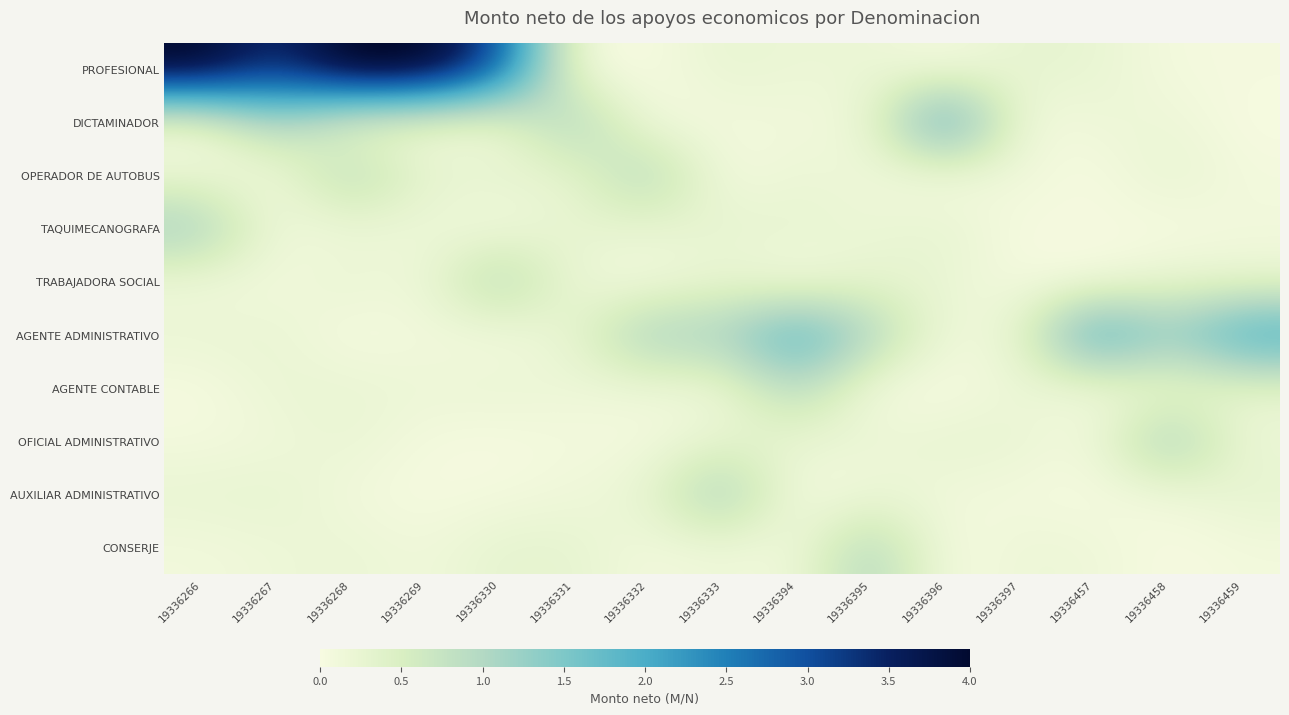

Reading left to right, transcribe all the data shown in this chart.

PROFESIONAL: 19336266=4.1	19336267=3.3	19336268=4.2	19336269=4.2	19336330=3.0	19336331=0.0	19336332=0.0	19336333=0.3	19336394=0.2	19336395=0.2	19336396=0.0	19336397=0.3	19336457=0.2	19336458=0.1	19336459=0.1
DICTAMINADOR: 19336266=0.1	19336267=1.1	19336268=0.2	19336269=0.1	19336330=0.1	19336331=1.2	19336332=0.0	19336333=0.1	19336394=0.1	19336395=0.1	19336396=2.2	19336397=0.1	19336457=0.2	19336458=0.2	19336459=0.0
OPERADOR DE AUTOBUS: 19336266=0.2	19336267=0.1	19336268=1.0	19336269=0.3	19336330=0.3	19336331=0.2	19336332=1.1	19336333=0.0	19336394=0.2	19336395=0.1	19336396=0.0	19336397=0.1	19336457=0.0	19336458=0.3	19336459=0.1
TAQUIMECANOGRAFA: 19336266=1.2	19336267=0.1	19336268=0.2	19336269=0.2	19336330=0.1	19336331=0.3	19336332=0.2	19336333=0.3	19336394=0.3	19336395=0.2	19336396=0.3	19336397=0.0	19336457=0.1	19336458=0.0	19336459=0.1
TRABAJADORA SOCIAL: 19336266=0.1	19336267=0.1	19336268=0.2	19336269=0.1	19336330=1.1	19336331=0.2	19336332=0.0	19336333=0.2	19336394=0.0	19336395=0.3	19336396=0.2	19336397=0.1	19336457=0.0	19336458=0.2	19336459=0.2
AGENTE ADMINISTRATIVO: 19336266=0.2	19336267=0.2	19336268=0.0	19336269=0.1	19336330=0.0	19336331=0.3	19336332=1.2	19336333=1.1	19336394=2.0	19336395=1.1	19336396=0.1	19336397=0.2	19336457=2.2	19336458=1.3	19336459=2.1
AGENTE CONTABLE: 19336266=0.0	19336267=0.2	19336268=0.2	19336269=0.2	19336330=0.2	19336331=0.1	19336332=0.2	19336333=0.1	19336394=1.0	19336395=0.0	19336396=0.0	19336397=0.2	19336457=0.1	19336458=0.2	19336459=0.3
OFICIAL ADMINISTRATIVO: 19336266=0.1	19336267=0.1	19336268=0.2	19336269=0.1	19336330=0.0	19336331=0.1	19336332=0.0	19336333=0.3	19336394=0.2	19336395=0.2	19336396=0.3	19336397=0.2	19336457=0.1	19336458=1.3	19336459=0.2
AUXILIAR ADMINISTRATIVO: 19336266=0.2	19336267=0.3	19336268=0.1	19336269=0.0	19336330=0.1	19336331=0.1	19336332=0.2	19336333=1.3	19336394=0.0	19336395=0.2	19336396=0.1	19336397=0.1	19336457=0.0	19336458=0.1	19336459=0.3
CONSERJE: 19336266=0.1	19336267=0.2	19336268=0.2	19336269=0.1	19336330=0.3	19336331=0.3	19336332=0.1	19336333=0.1	19336394=0.1	19336395=1.1	19336396=0.0	19336397=0.2	19336457=0.2	19336458=0.0	19336459=0.1